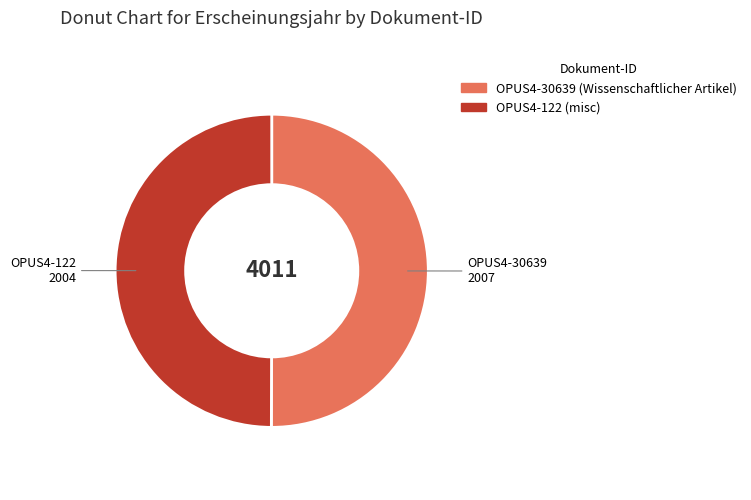

How many segments does this pie chart have?

2